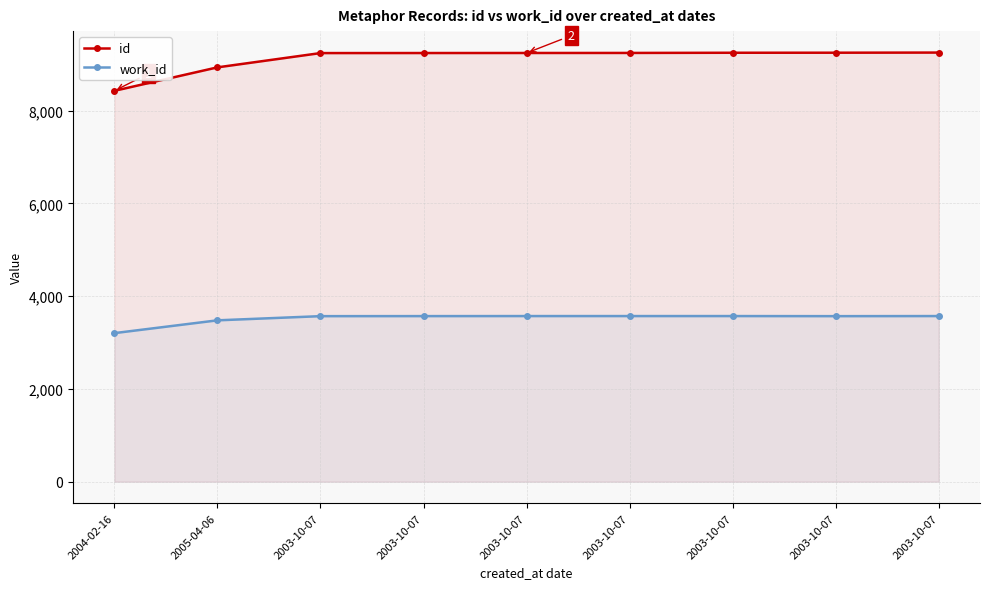

Reading right to left, transcribe all the data shown in this chart.

id: 2003-10-07=9254	2003-10-07=9251	2003-10-07=9250	2003-10-07=9246	2003-10-07=9245	2003-10-07=9244	2003-10-07=9243	2005-04-06=8935	2004-02-16=8429
work_id: 2003-10-07=3572	2003-10-07=3570	2003-10-07=3572	2003-10-07=3572	2003-10-07=3572	2003-10-07=3571	2003-10-07=3570	2005-04-06=3480	2004-02-16=3204